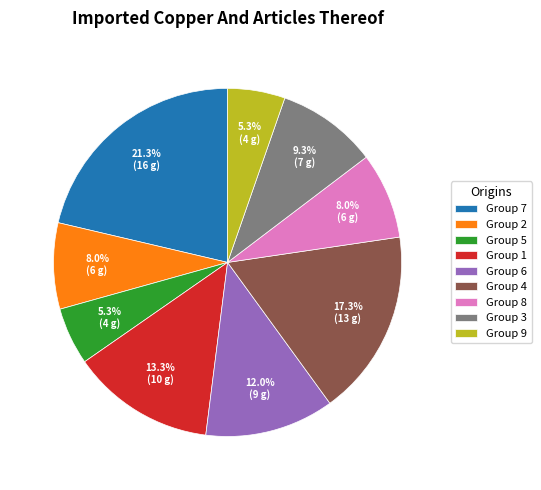

Count the number of slices in the pie.

9